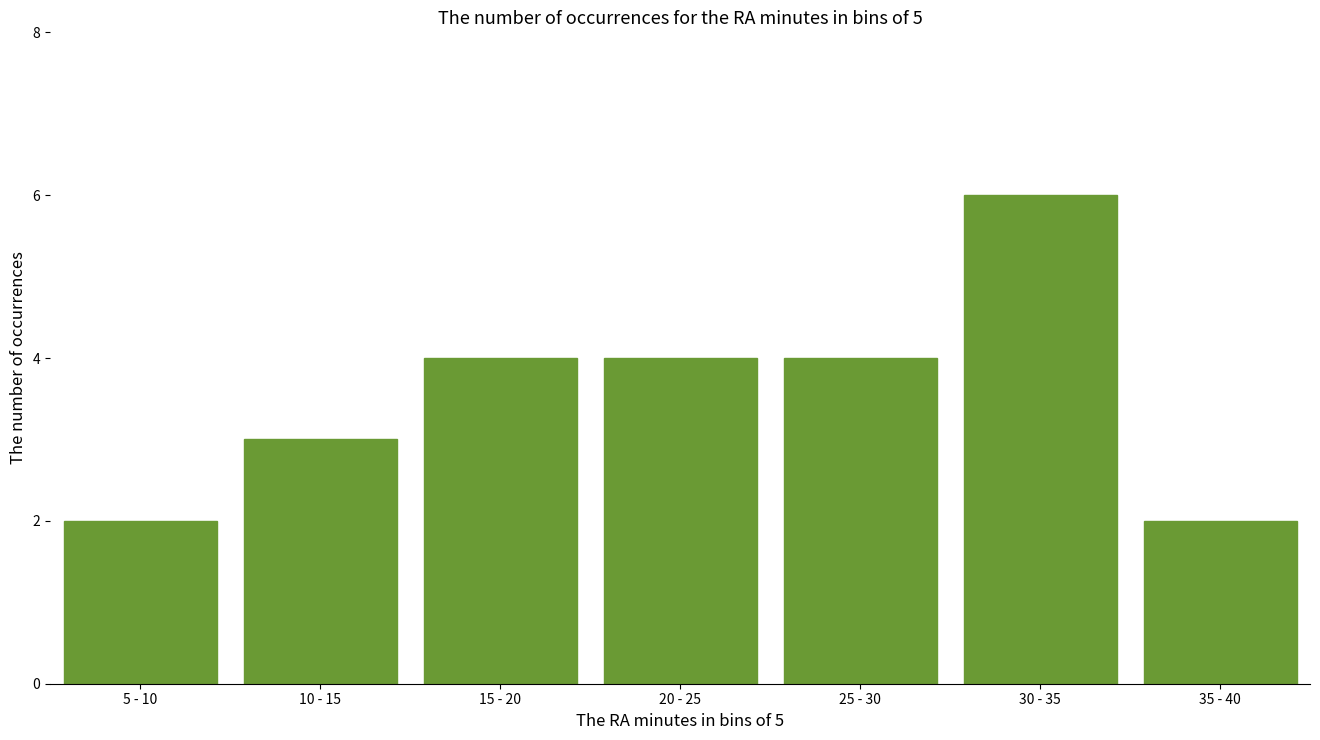

Reading right to left, transcribe all the data shown in this chart.

2	6	4	4	4	3	2